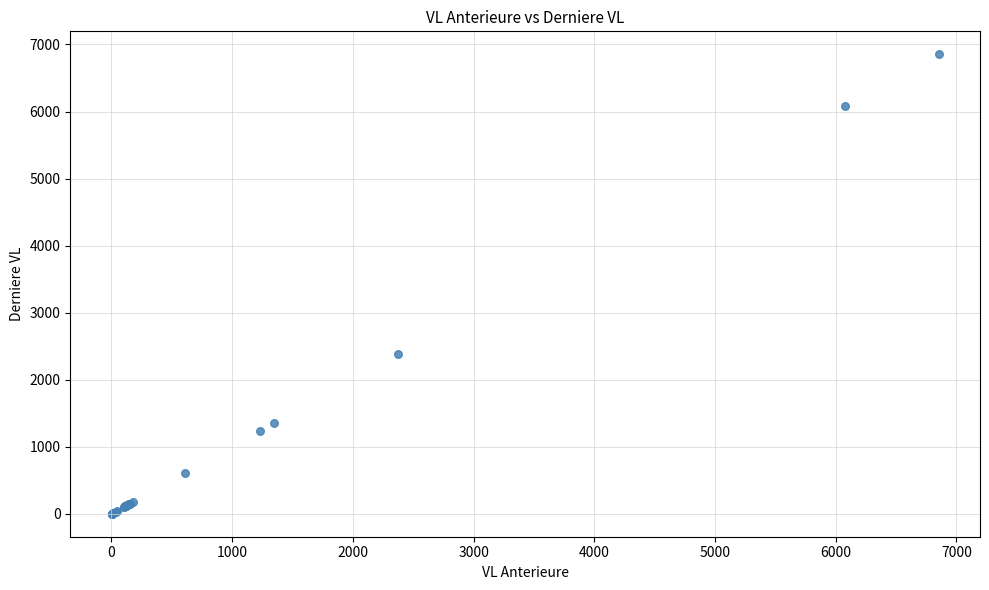

What Y value in the scatter plot is closest to 3427?

2386.3